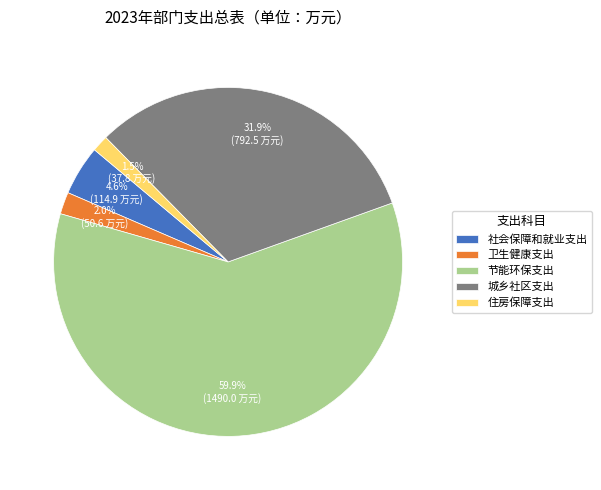

Rank the categories by value from highest to lowest.

节能环保支出, 城乡社区支出, 社会保障和就业支出, 卫生健康支出, 住房保障支出